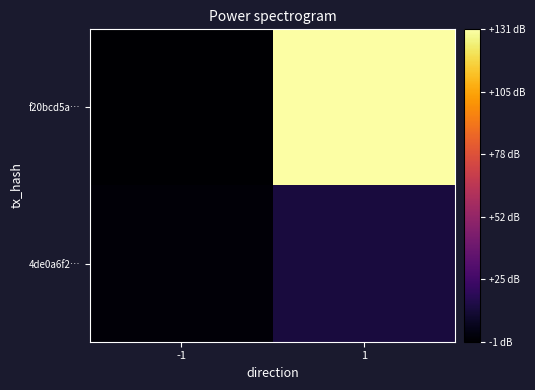

What is the minimum value shown in the chart?

-1